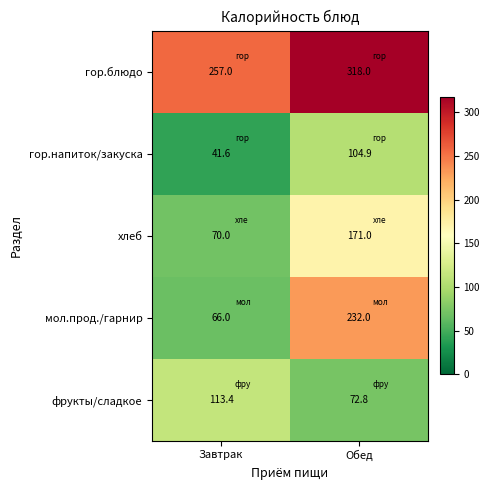

What is the spread (max minus min) of values at Обед?

245.2